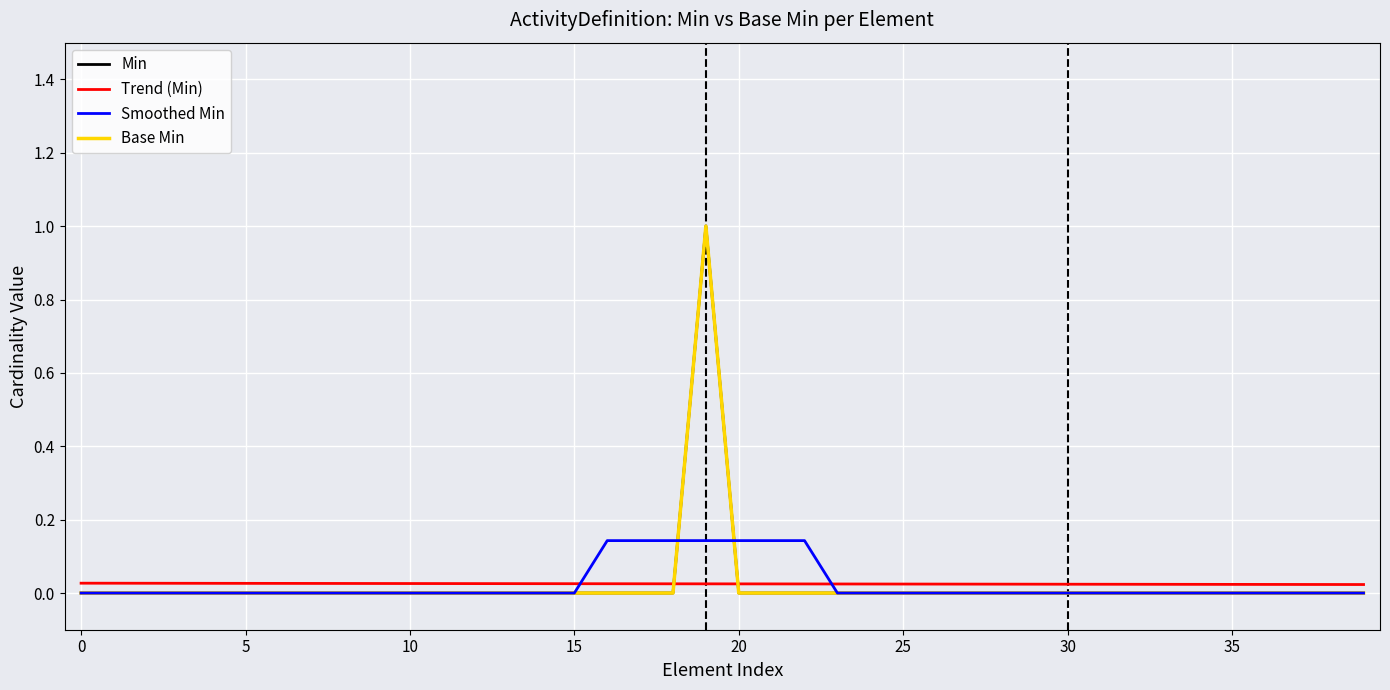

True or false: Min and Smoothed Min intersect in this chart.

True